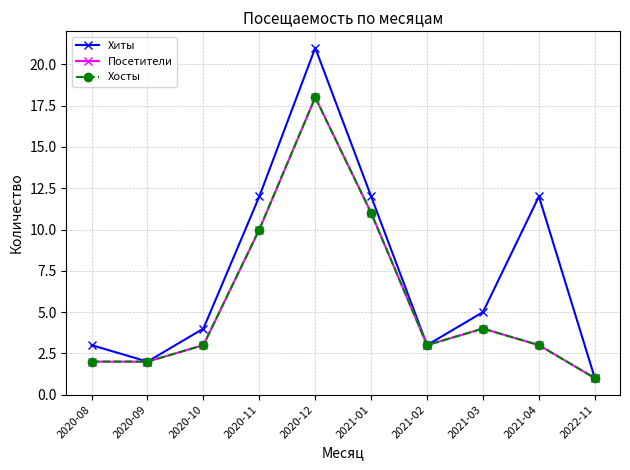

True or false: Хиты and Посетители intersect in this chart.

False